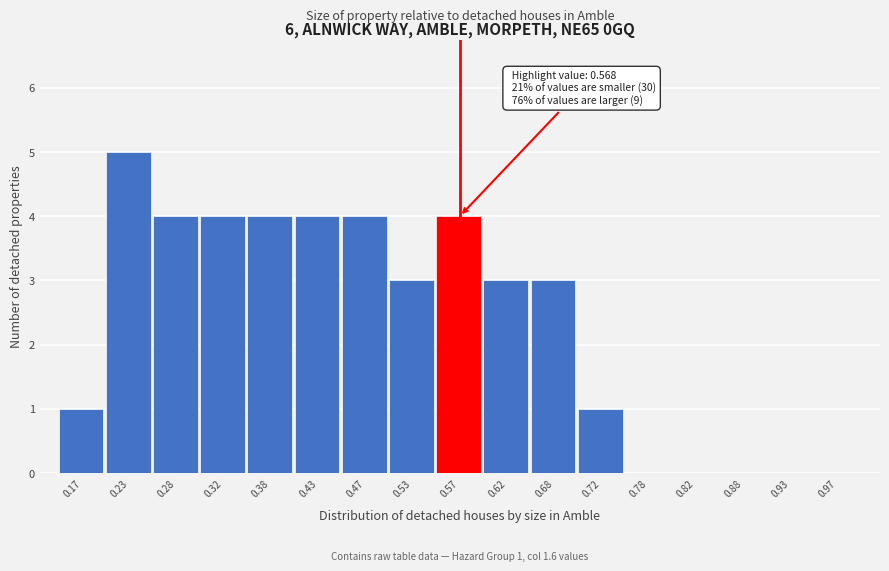

Which range on the x-axis has the tallest bar?

0.20 to 0.25